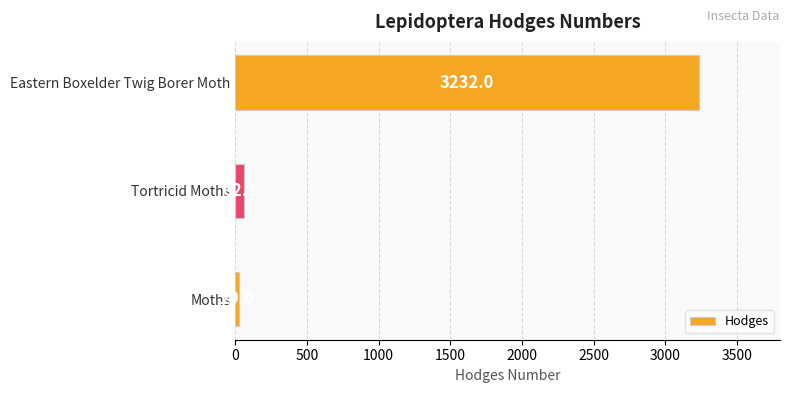

Does the chart contain any negative values?

No